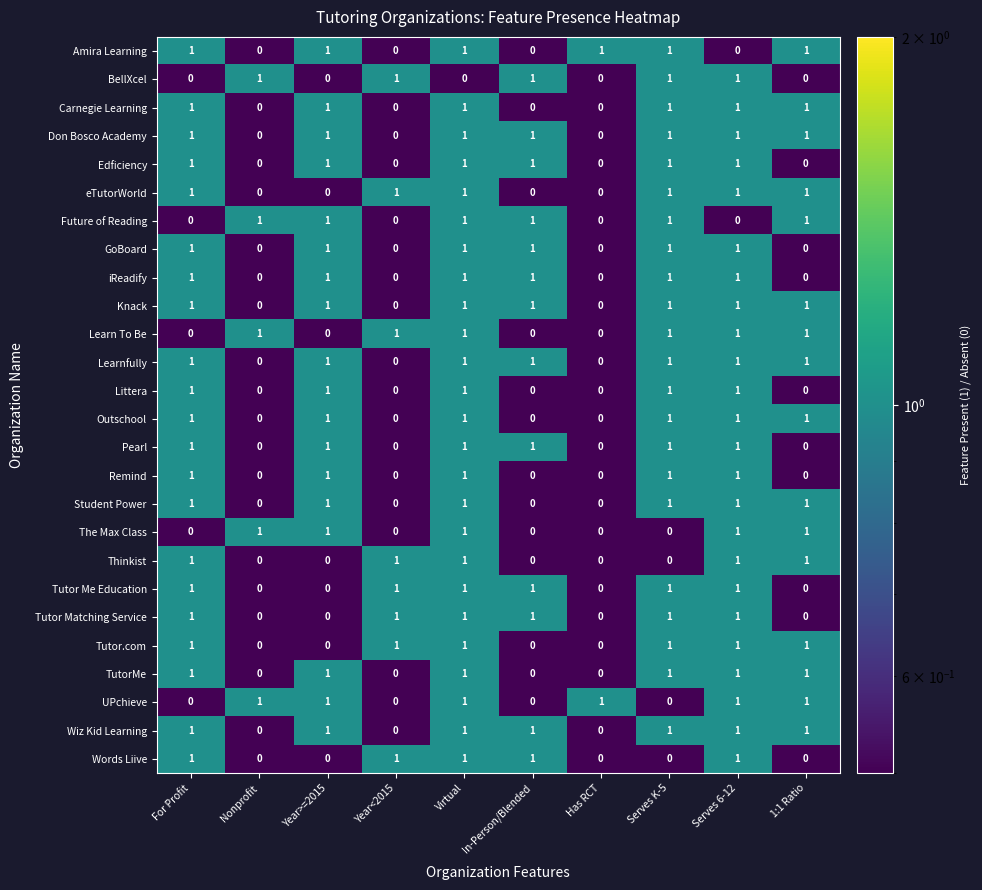

At which category is the sum across all series the highest?

Virtual